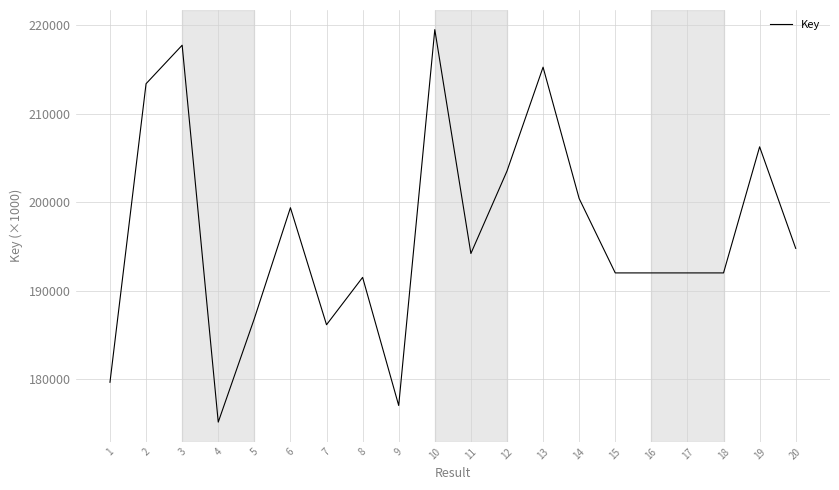

Where is the first local maximum?

3